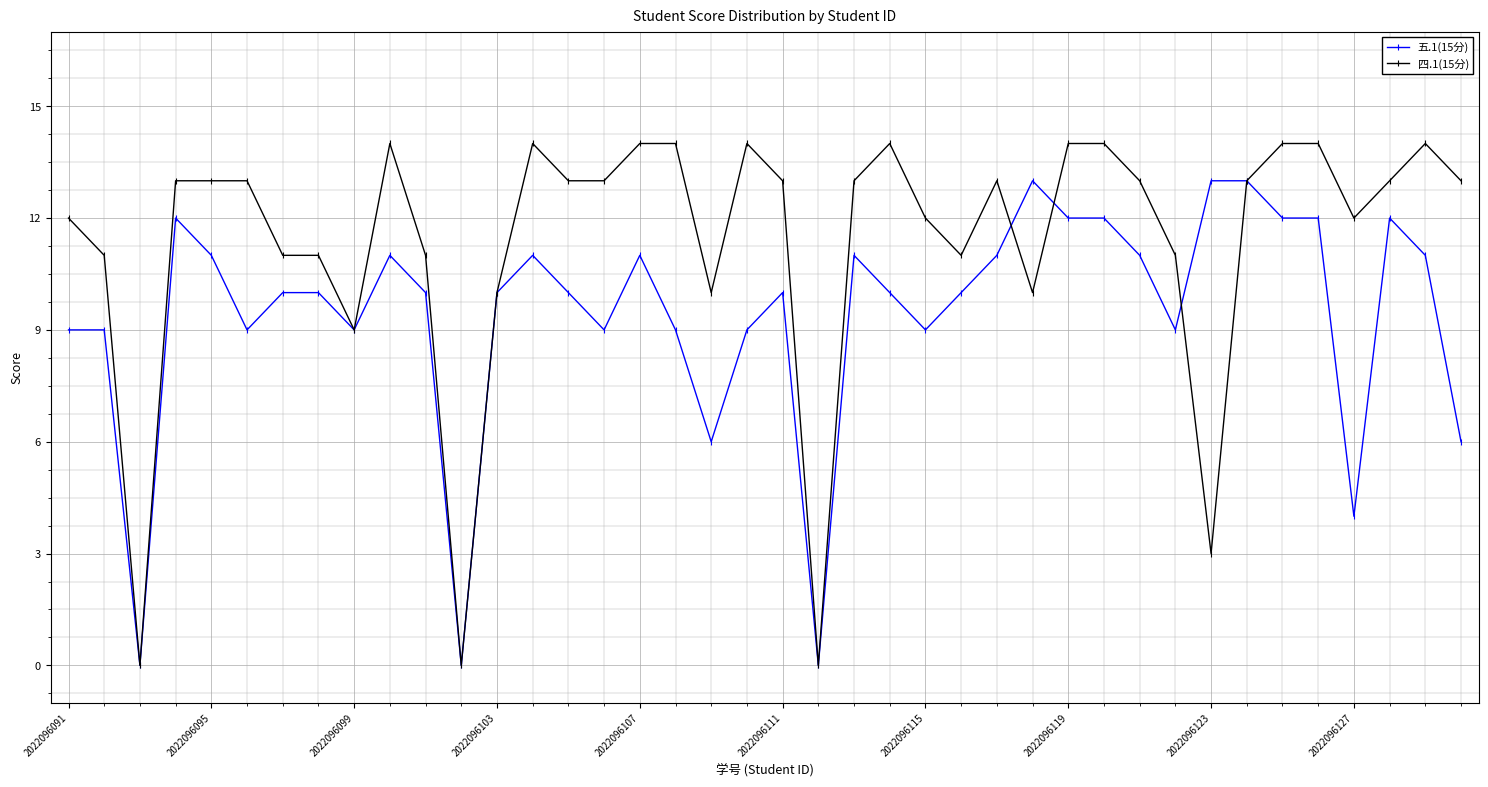

What is the sum of all 五.1(15分) values?

376